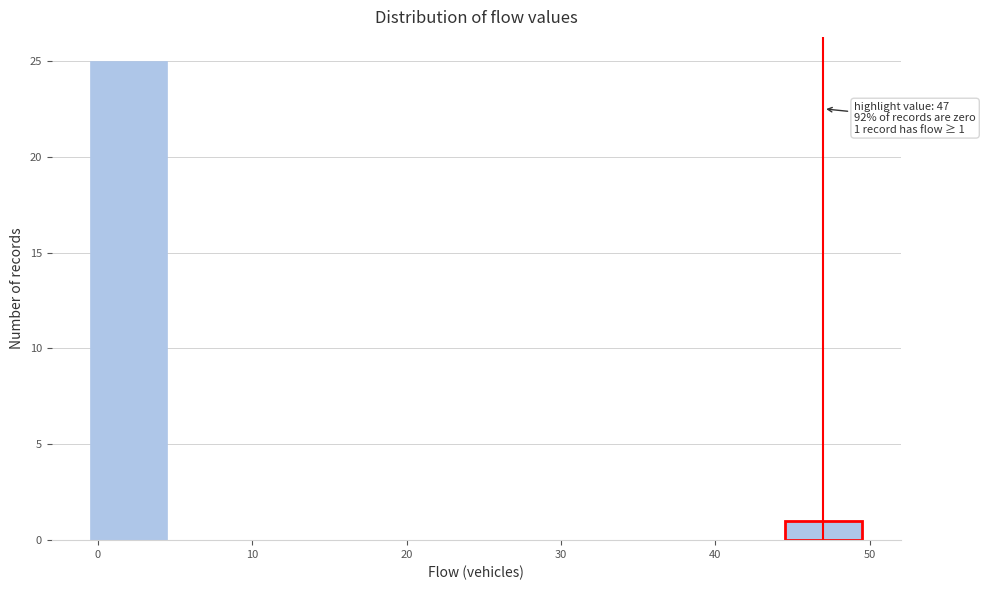

Which range on the x-axis has the tallest bar?

-0.5 to 4.5